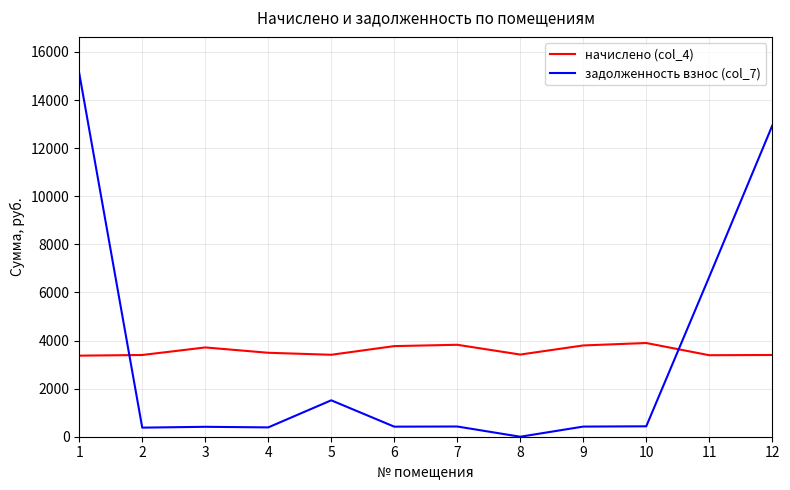

Is it true that задолженность взнос (col_7) equals 6648.9 at 11?

True